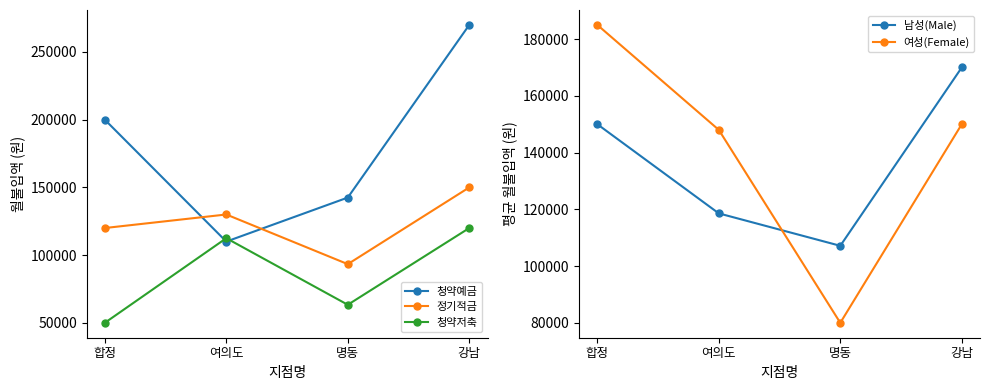

What value does the 청약예금 series have at 여의도?

110000